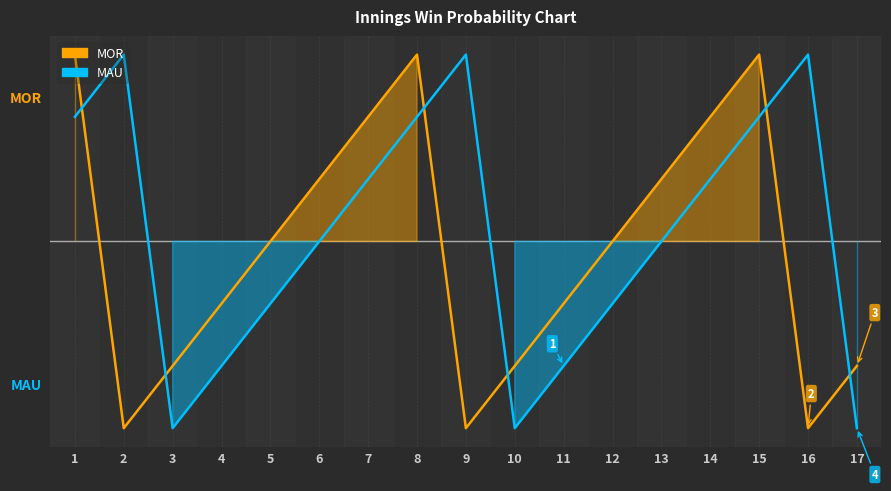

How many times do MOR and MAU cross each other?

6